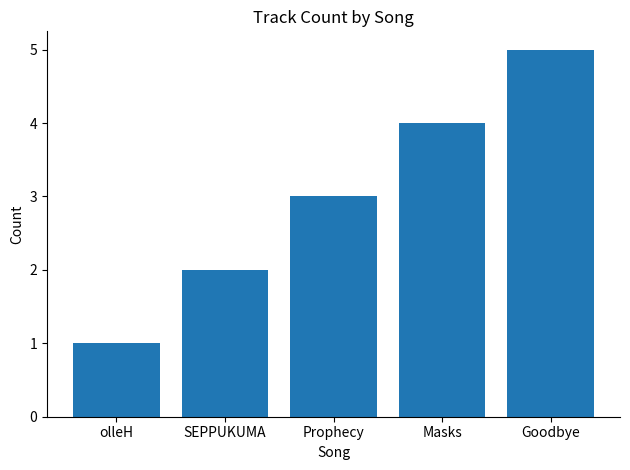

Does the chart contain any negative values?

No